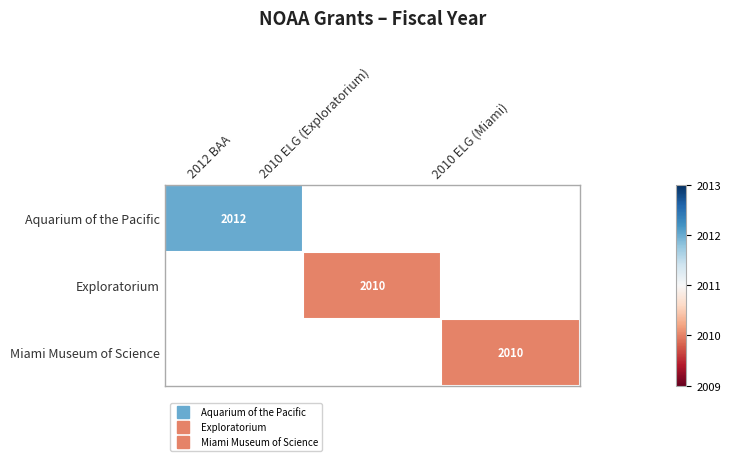

What is the sum of all Exploratorium values?

2010